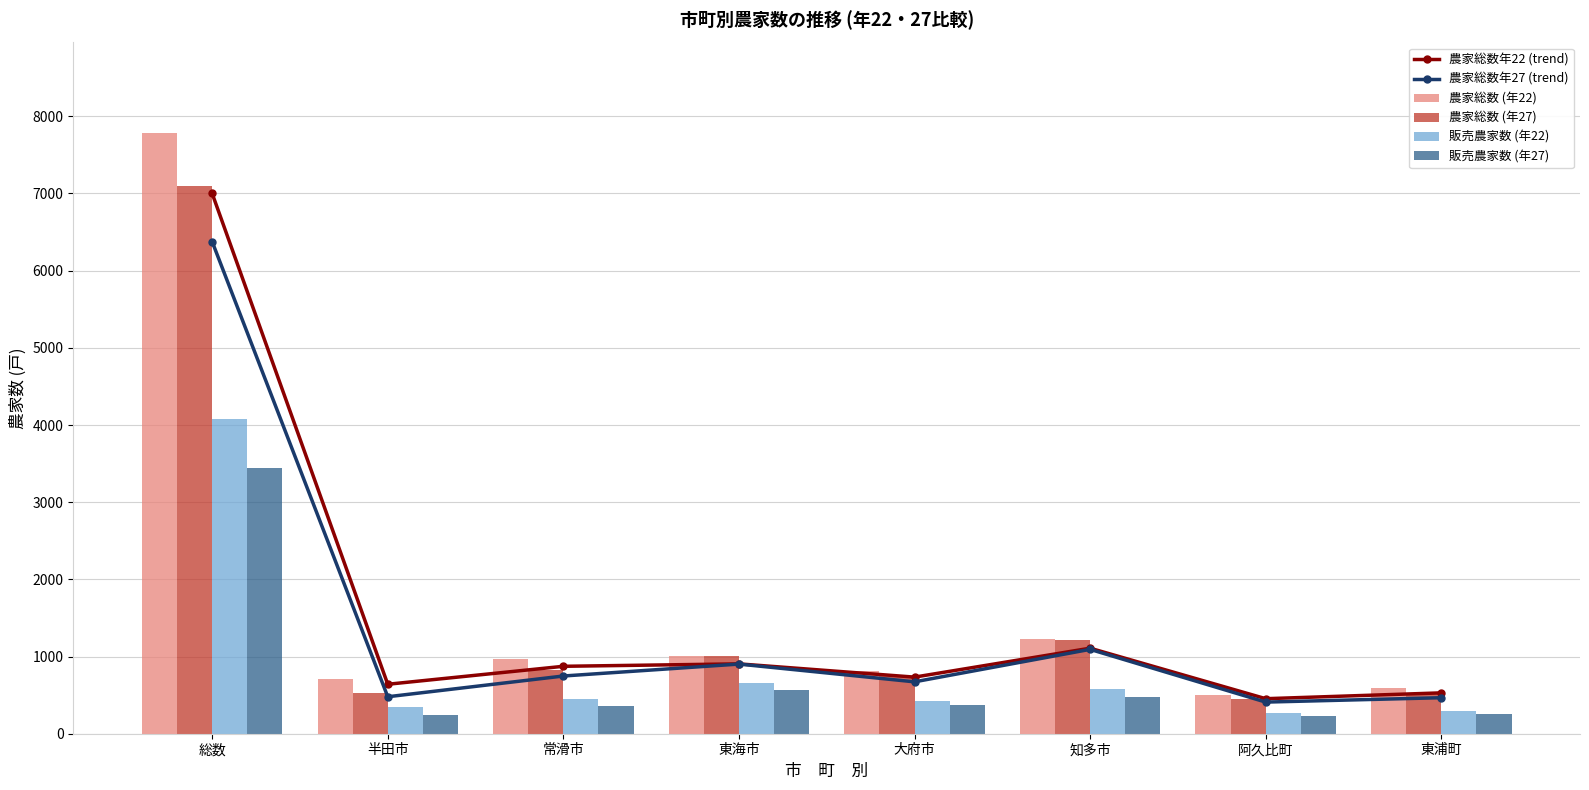

Which category has the lowest value in the 販売農家数 (年27) series?

阿久比町